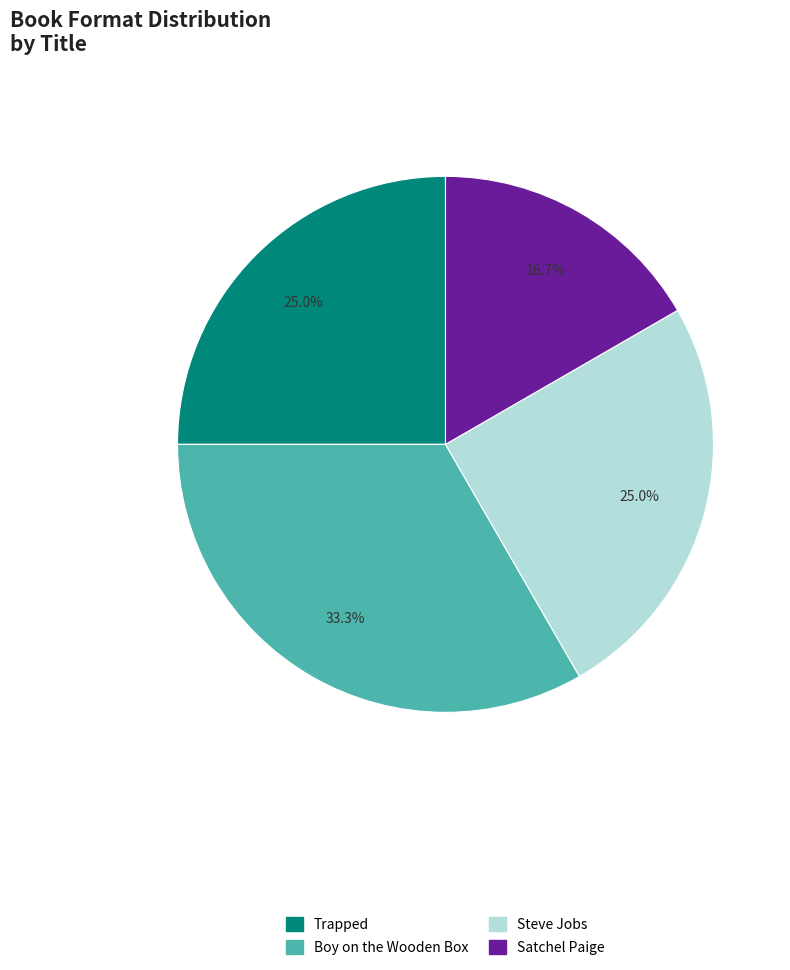

To the nearest percent, what is the difference between the Trapped and Satchel Paige slice percentages?

8%